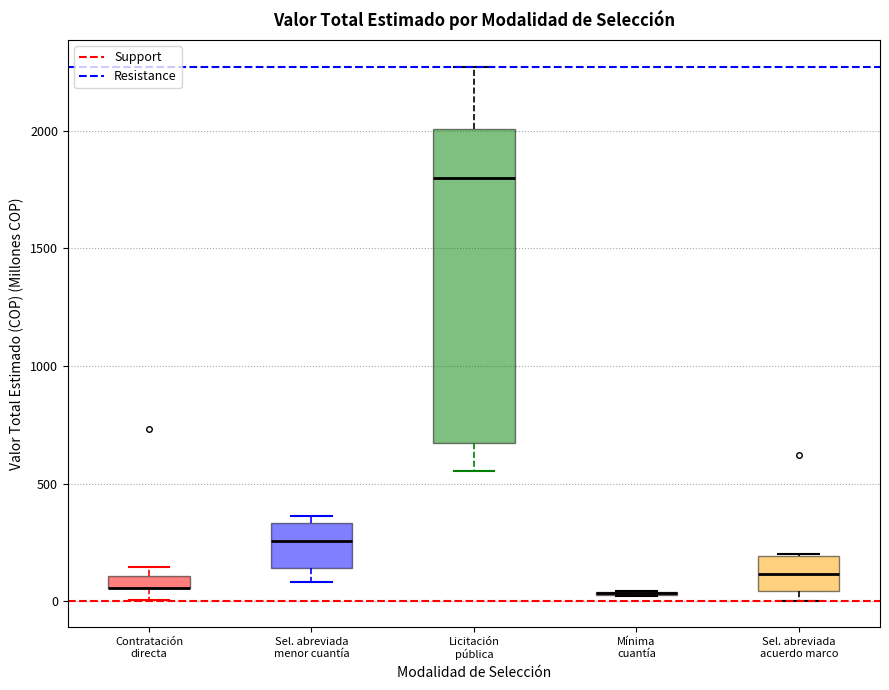

Which box is the tallest, from its lower edge to its upper edge?

Licitación pública